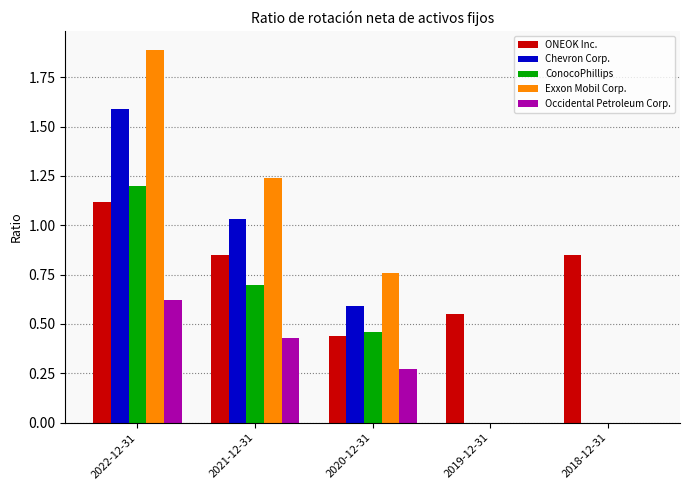

The value of ONEOK Inc. at 2019-12-31 is 0.1. True or false?

False